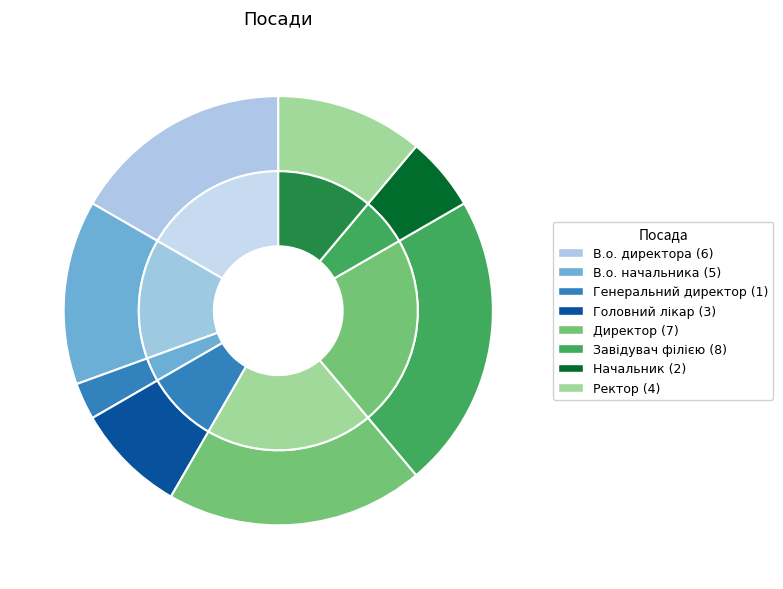

Does any single category account for the majority?

No